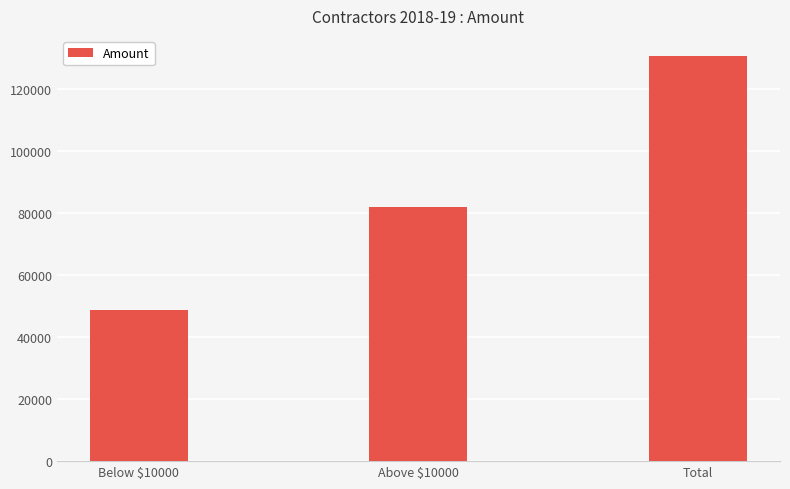

Approximately how many times larger is the value at Above $10000 compared to Below $10000?

1.7